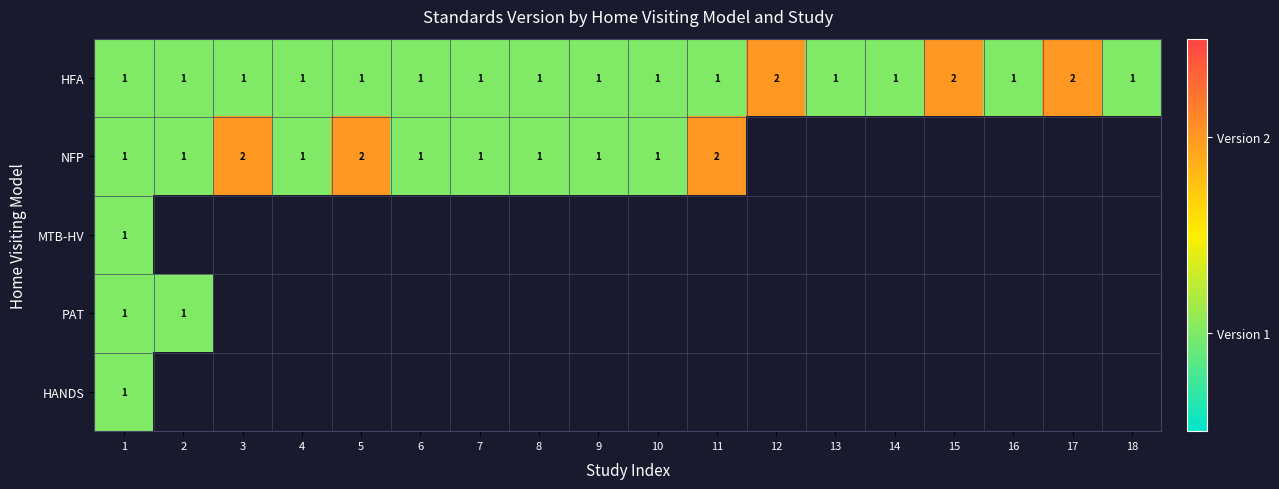

The value of NFP at 9 is 1. True or false?

True